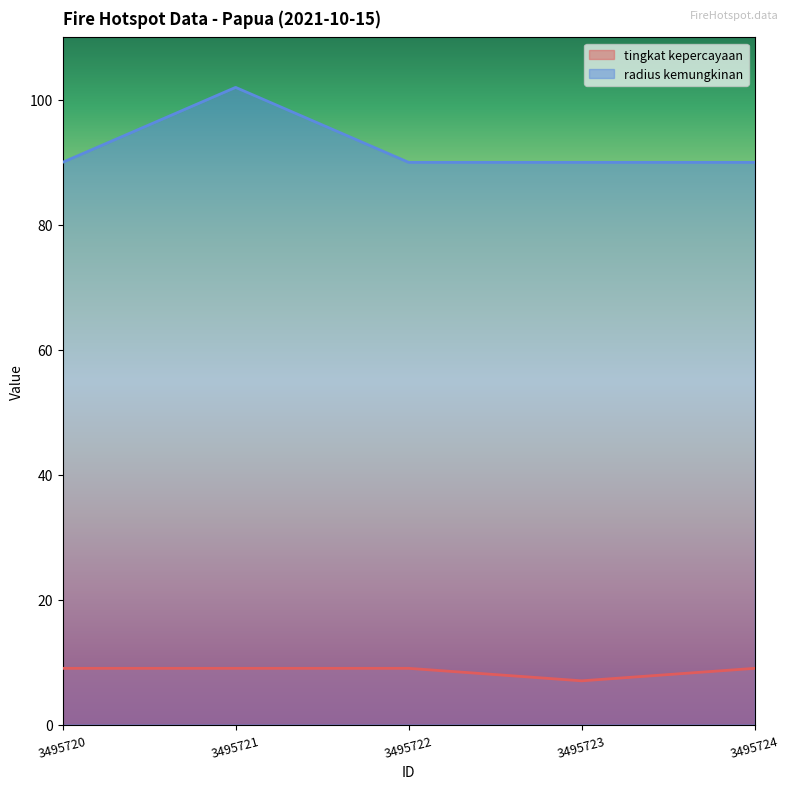

True or false: radius kemungkinan has a value of 26 at 3495721.

False